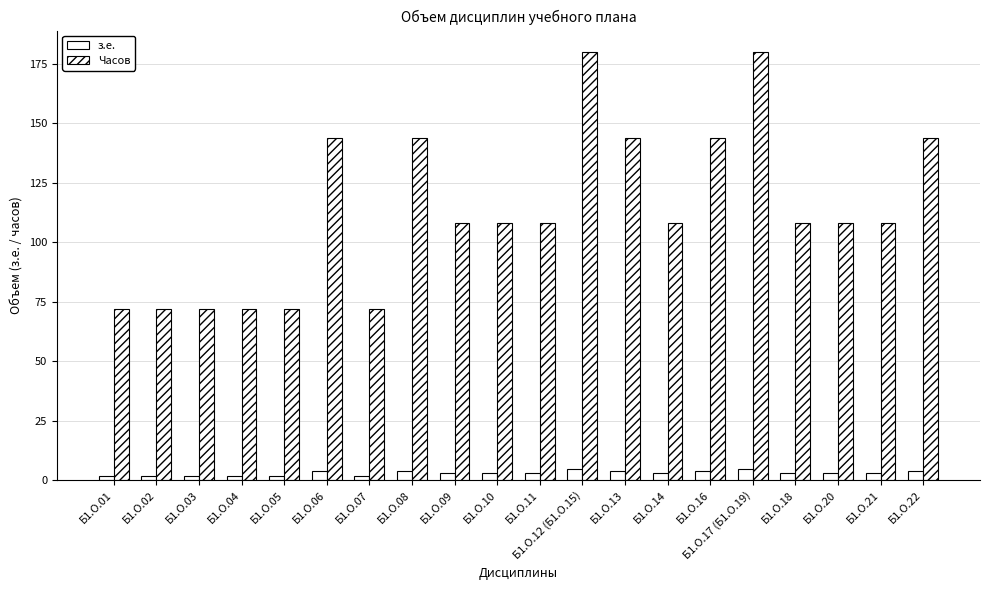

At which label does Часов first exceed 108?

Б1.О.06